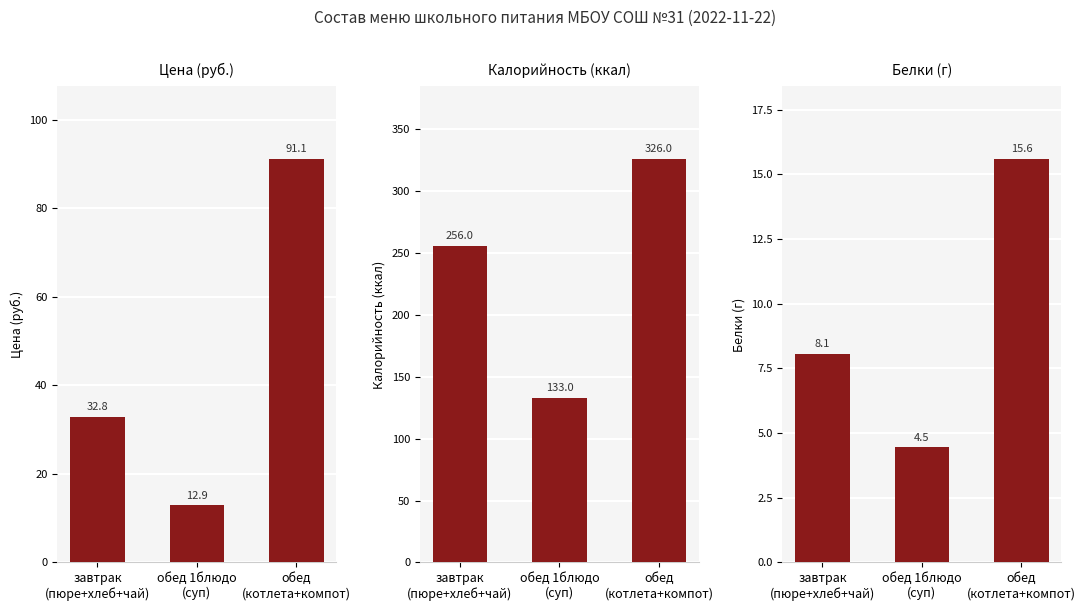

At how many categories does at least one series exceed 135?

2